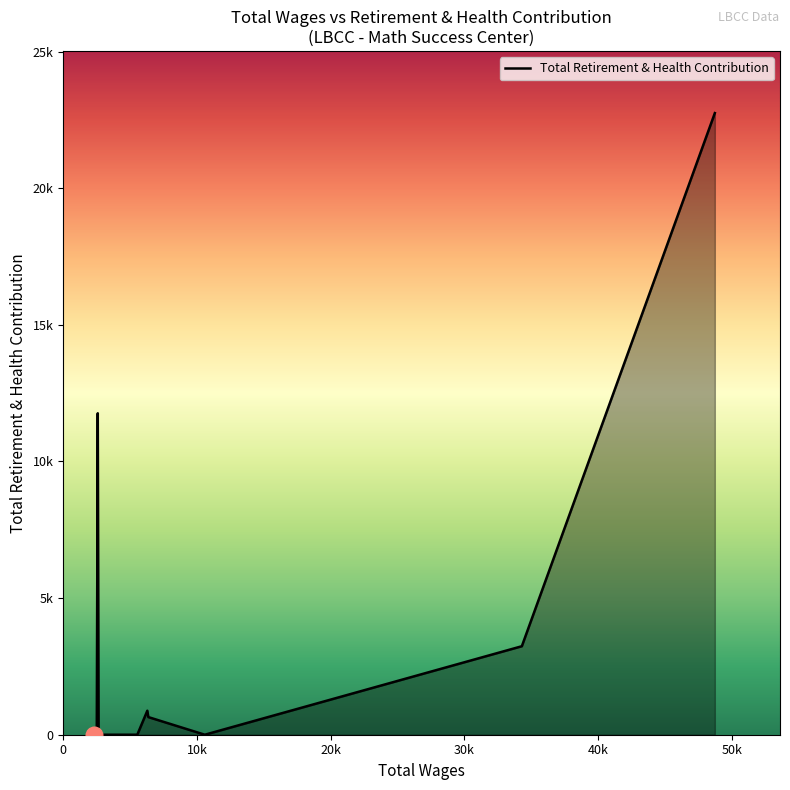

Is this an area chart (filled region under the line)?

Yes